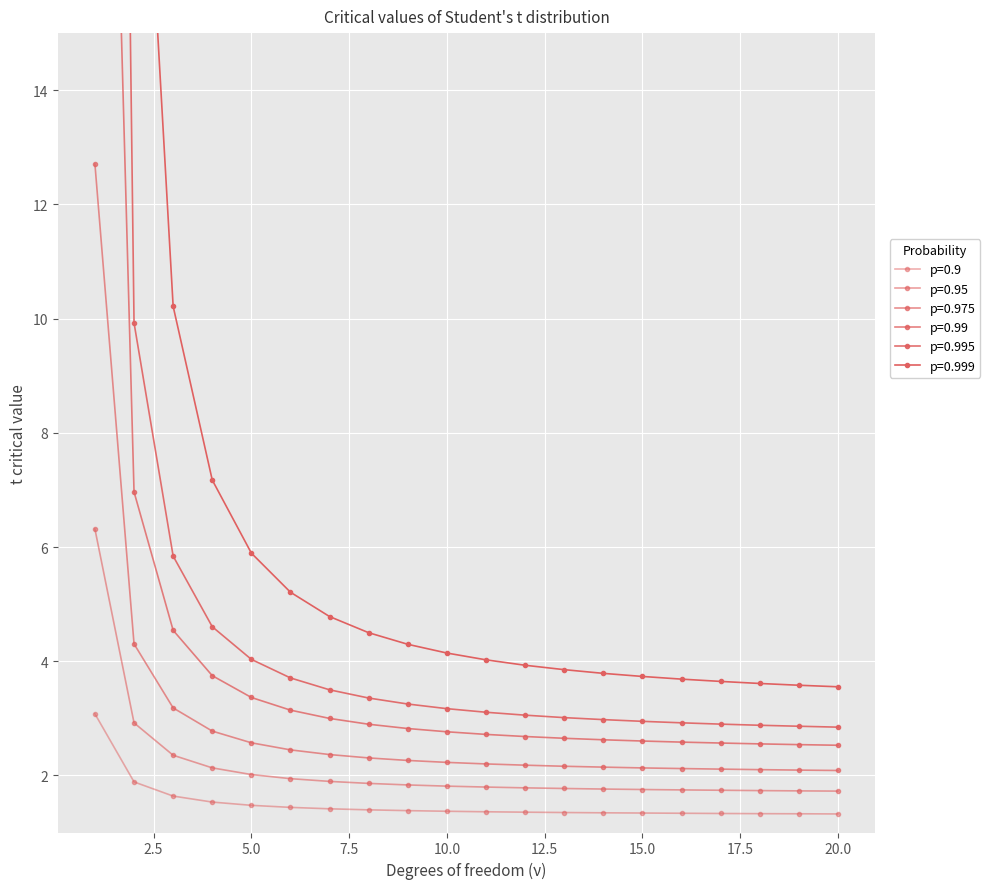

Rank the series at 10 from highest to lowest value.

0.999, 0.995, 0.99, 0.975, 0.95, 0.9